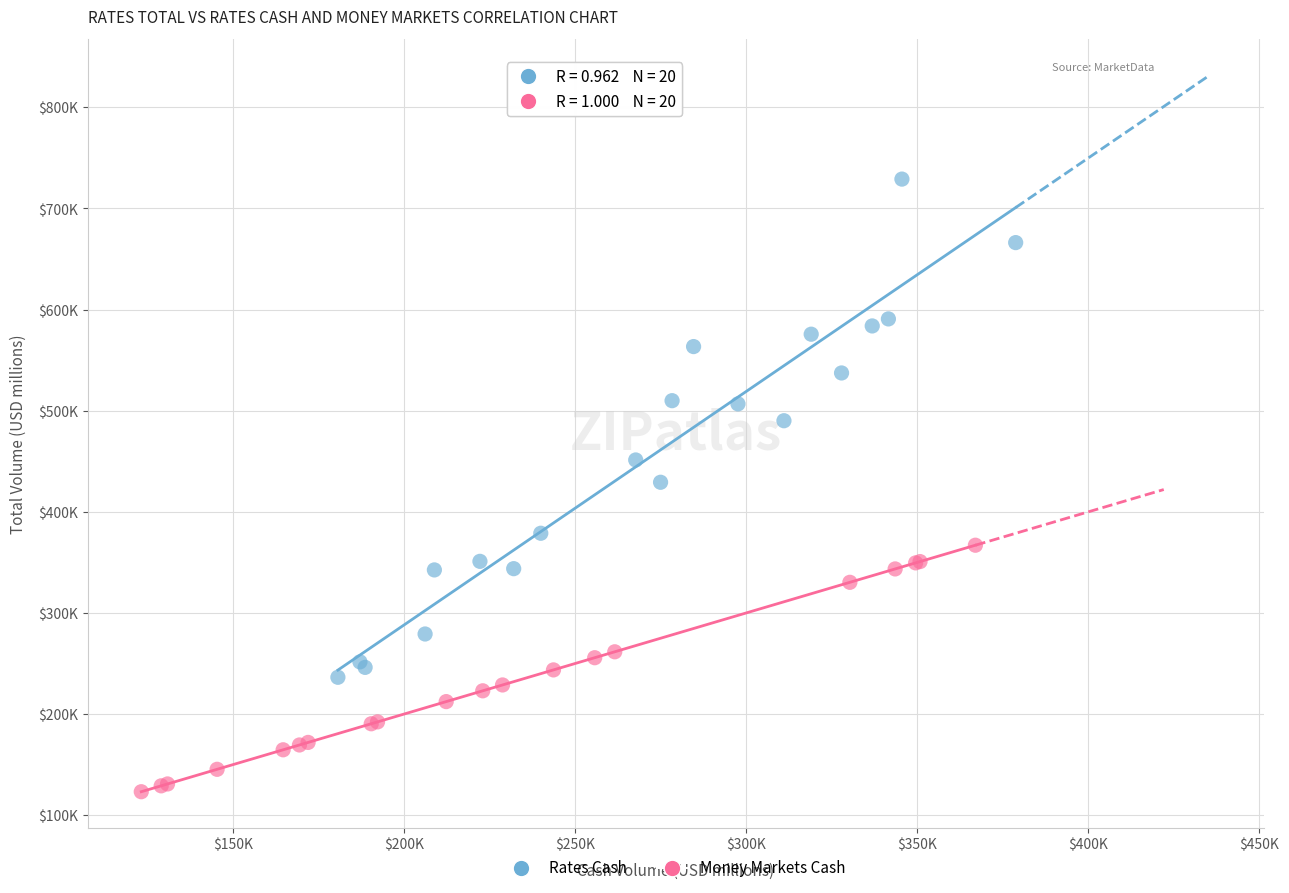

Which series contains the lowest Y value?

Money Markets Cash